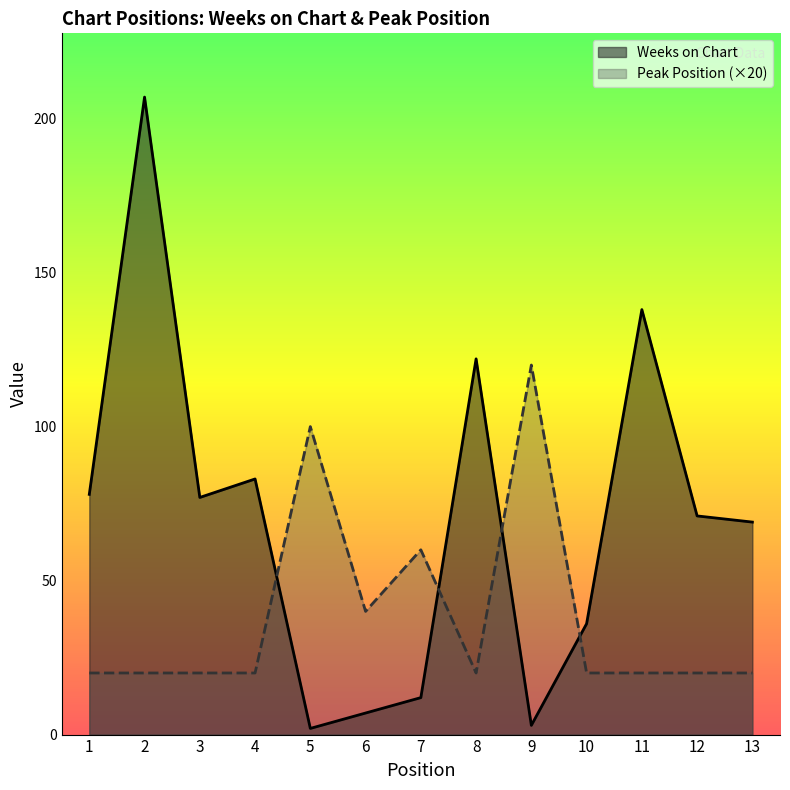

What is the difference between the maximum and minimum values in the Weeks on Chart series?

205